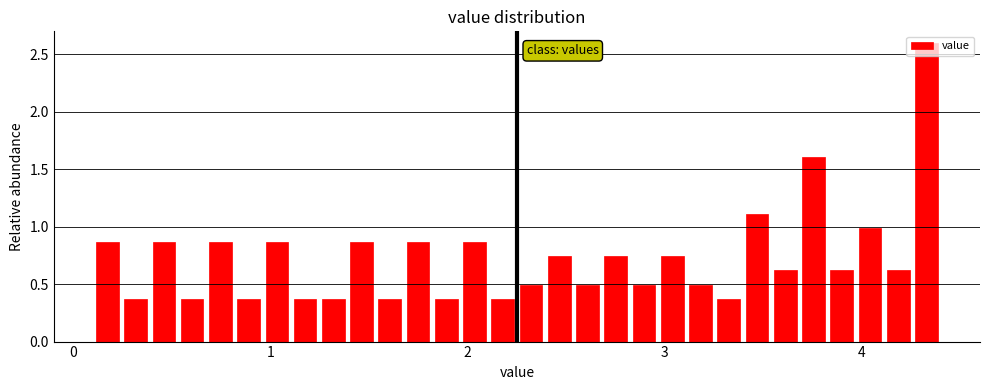

Read against the x-axis, roughly where is the centre of the tallest bar?

4.3